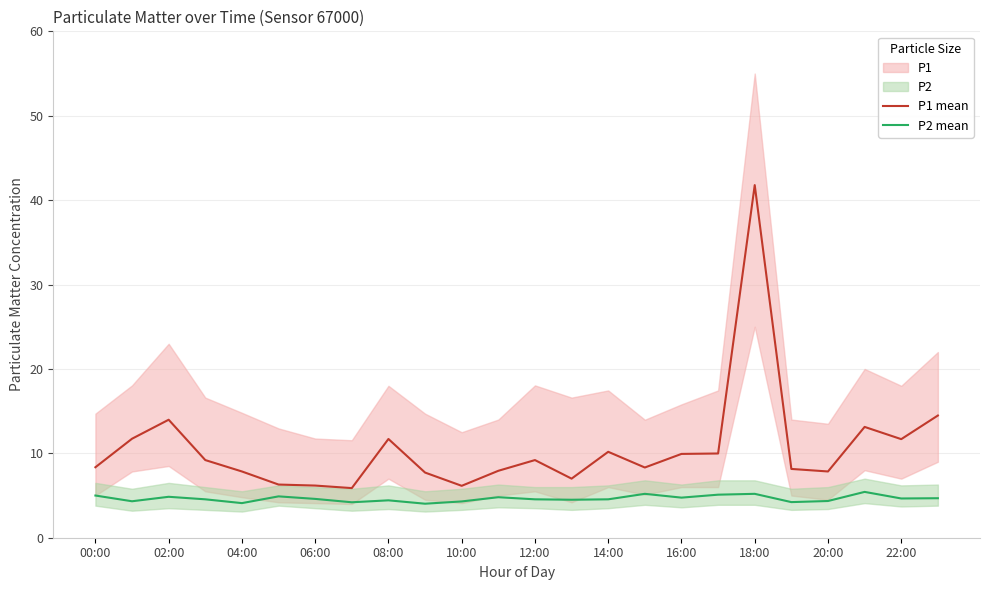

At how many categories does at least one series exceed 33?

1